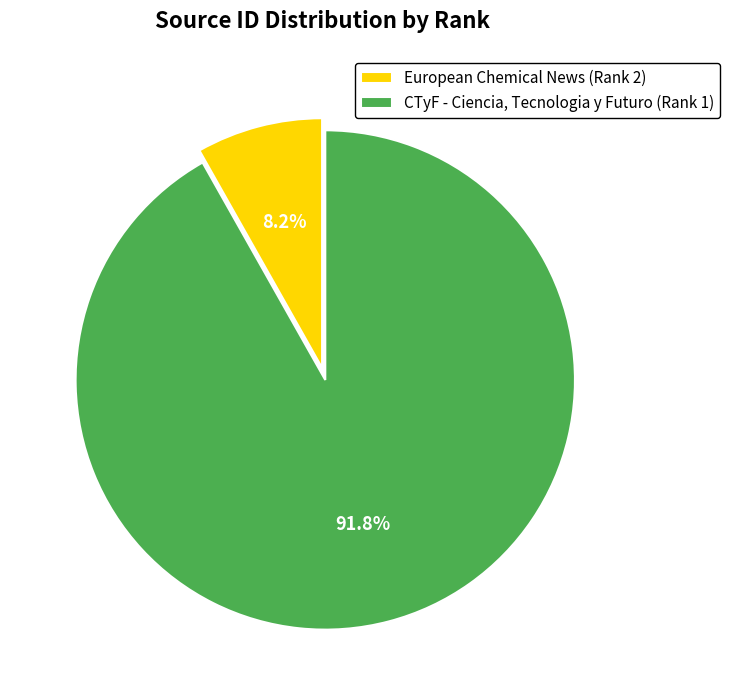

What percentage is the CTyF - Ciencia, Tecnologia y Futuro (Rank 1) slice, to the nearest percent?

92%